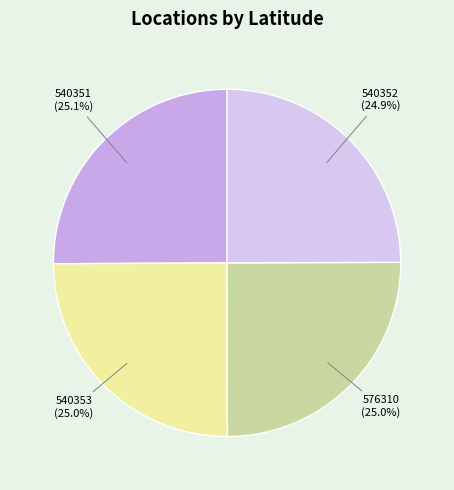

How many slices are in this pie chart?

4